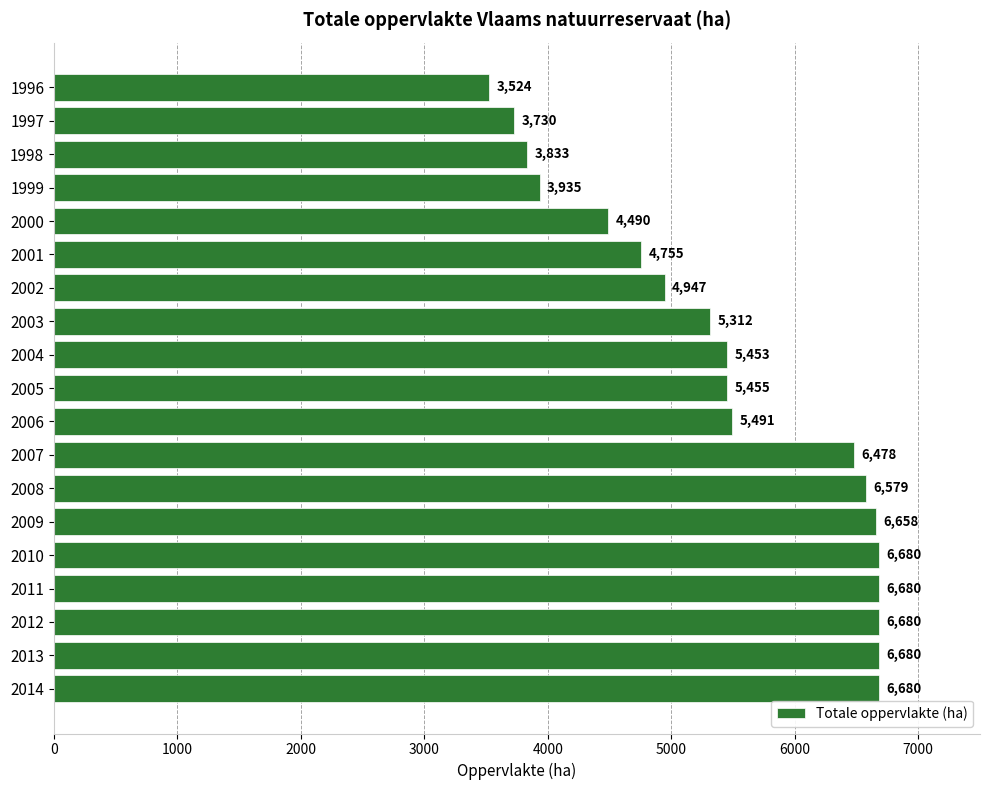

What is the sum of all values?

104040